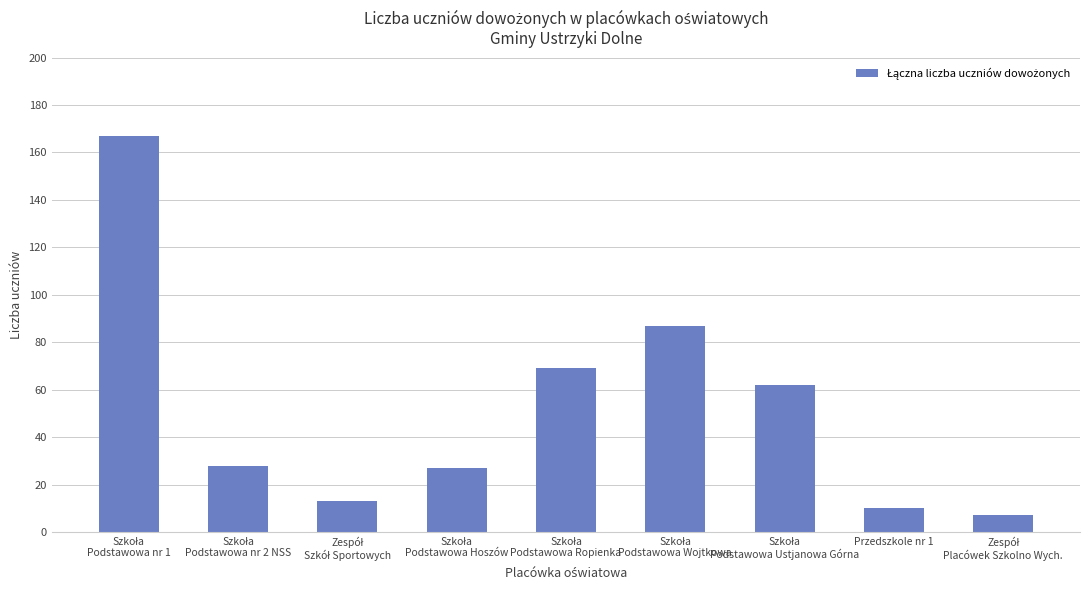

How many categories are shown in the chart?

9